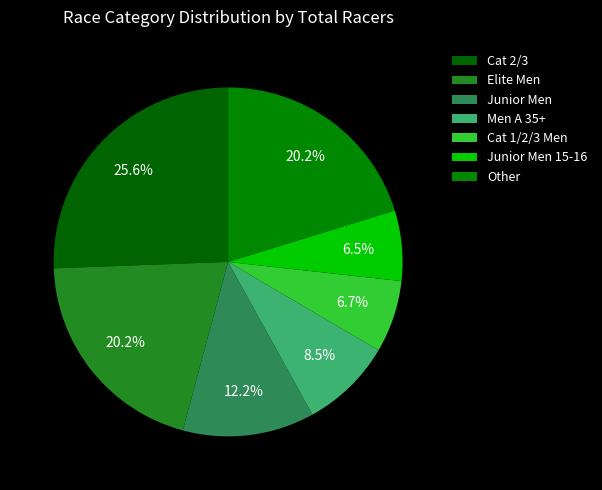

Count the number of slices in the pie.

7